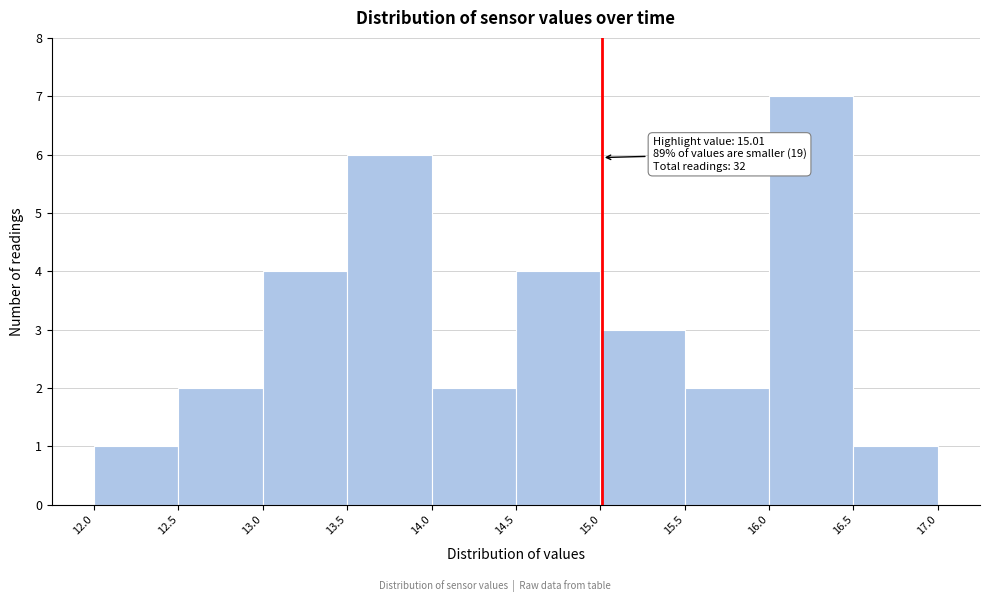

Over which range of the x-axis is the bar tallest?

16.0 to 16.5